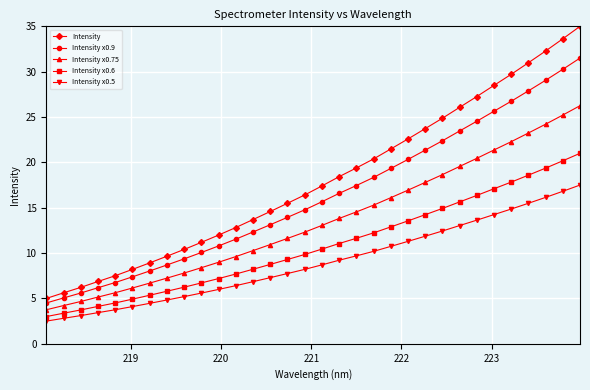

What is the difference between the maximum and second lowest values in the Intensity x0.6 series?

17.6